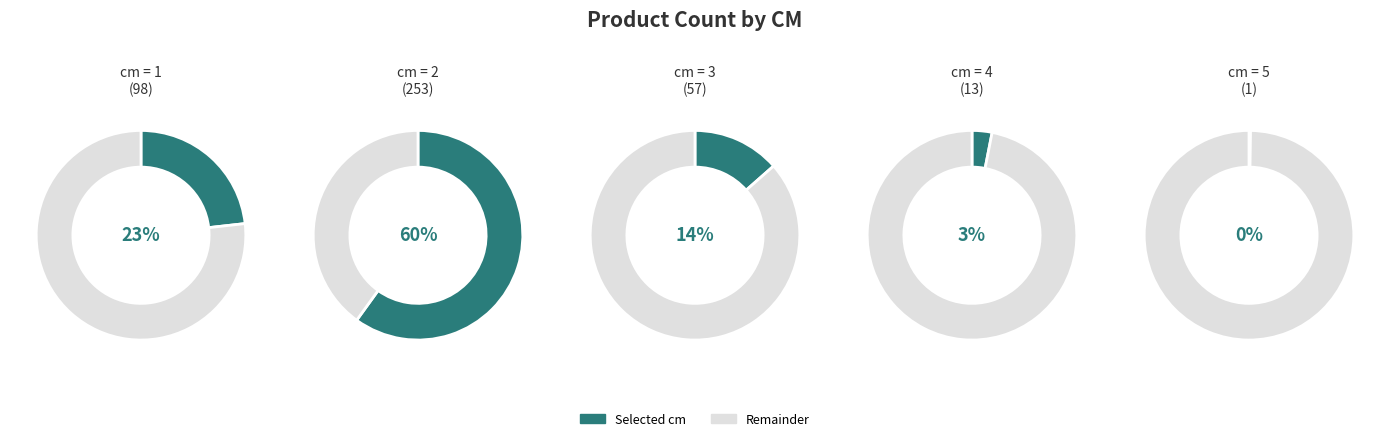

Which slice is the largest?

2